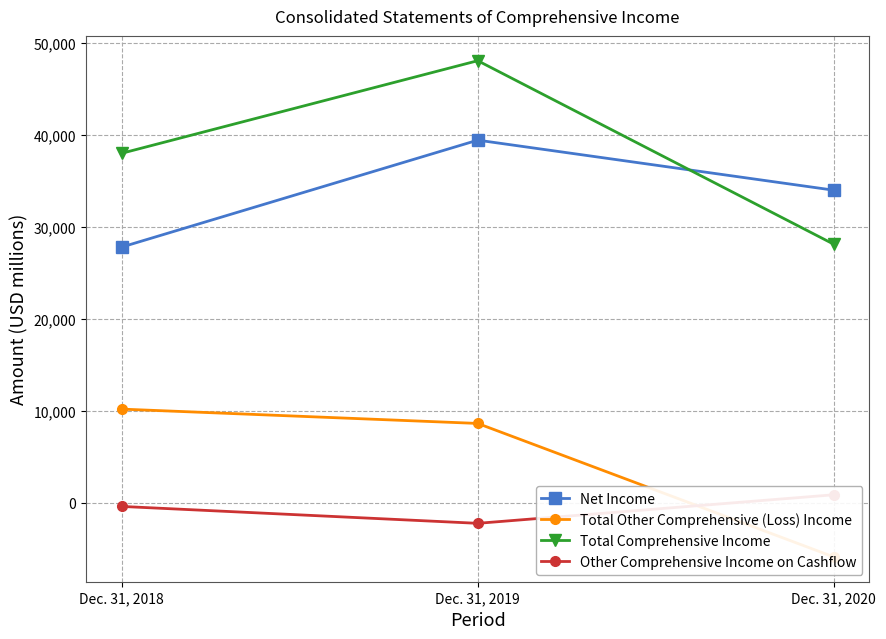

What is the approximate value of Total Comprehensive Income at Dec. 31, 2019?

48096